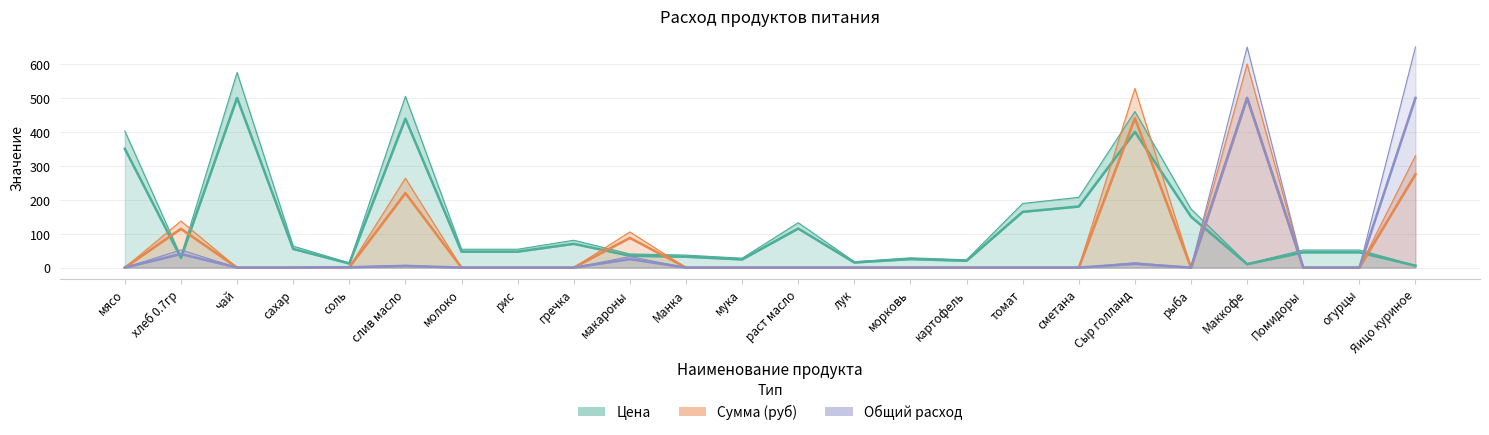

What is the label of the 10th point from the right?

морковь